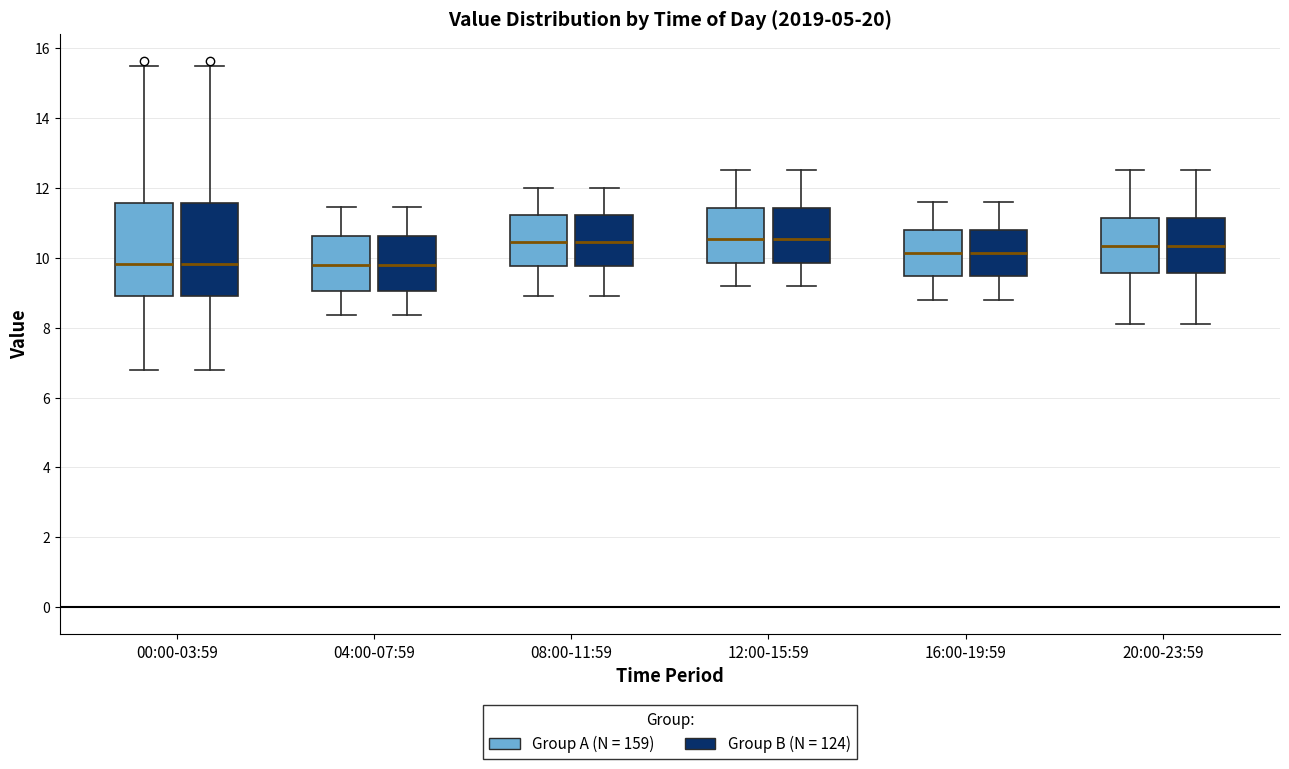

Where is the lower edge of the box for 12:00-15:59 (Group B (N = 124)) on the y-axis? The values are not printed on the chart, so give them approximately, as read against the axis.

9.8